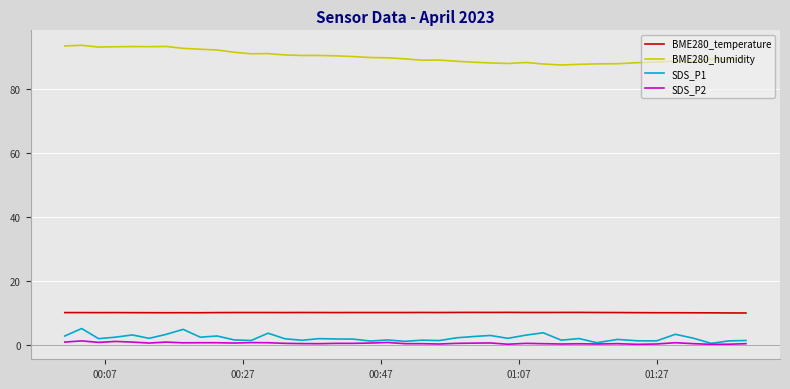

True or false: SDS_P2 and BME280_humidity cross at least once.

False